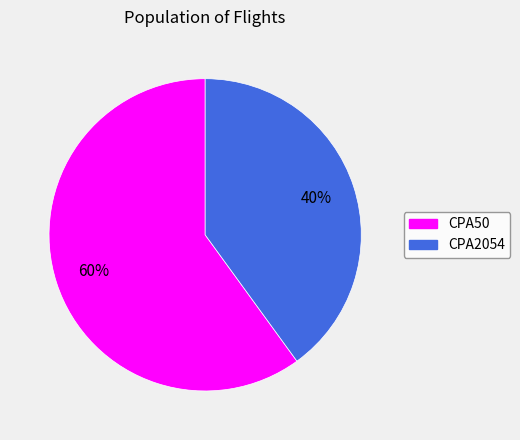

To the nearest percent, what is the difference between the largest and smallest slice percentages?

20%